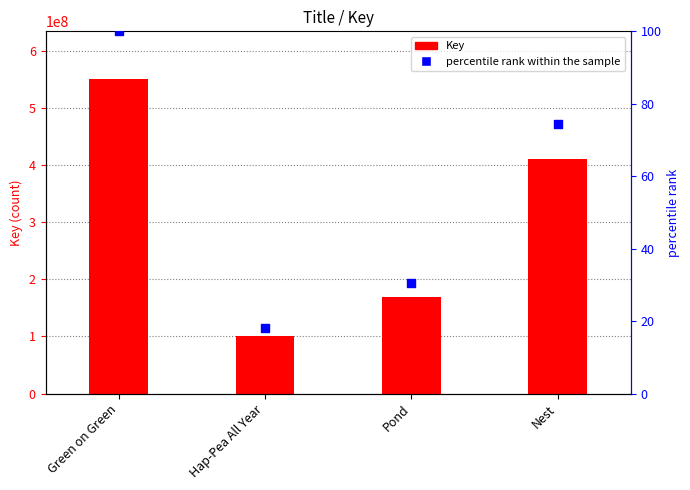

What is the total value across all series at Hap-Pea All Year?

100273106.2